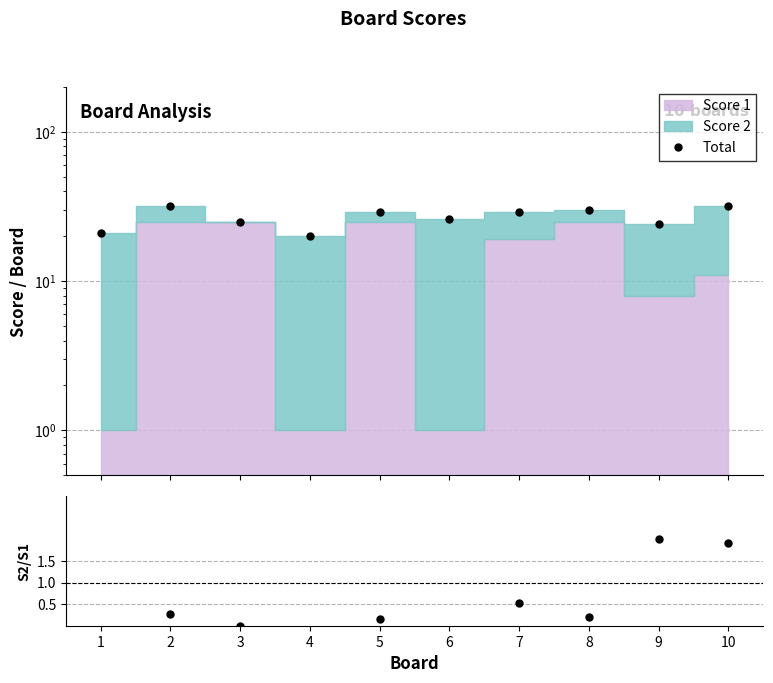

How many data points in Score 2 / Score 1 are above 1?

5